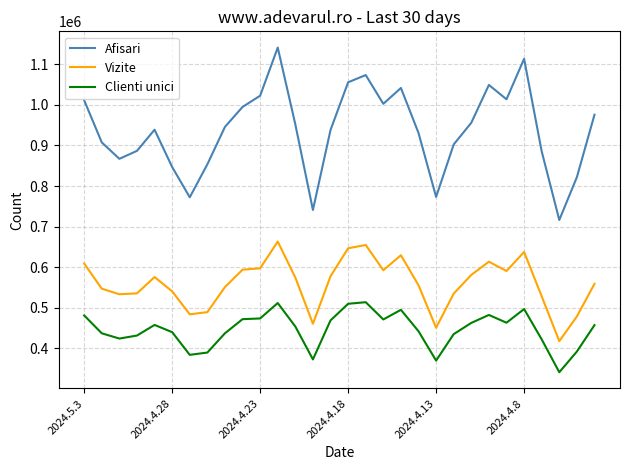

What is the difference between the maximum and minimum values in the Clienti unici series?

172536